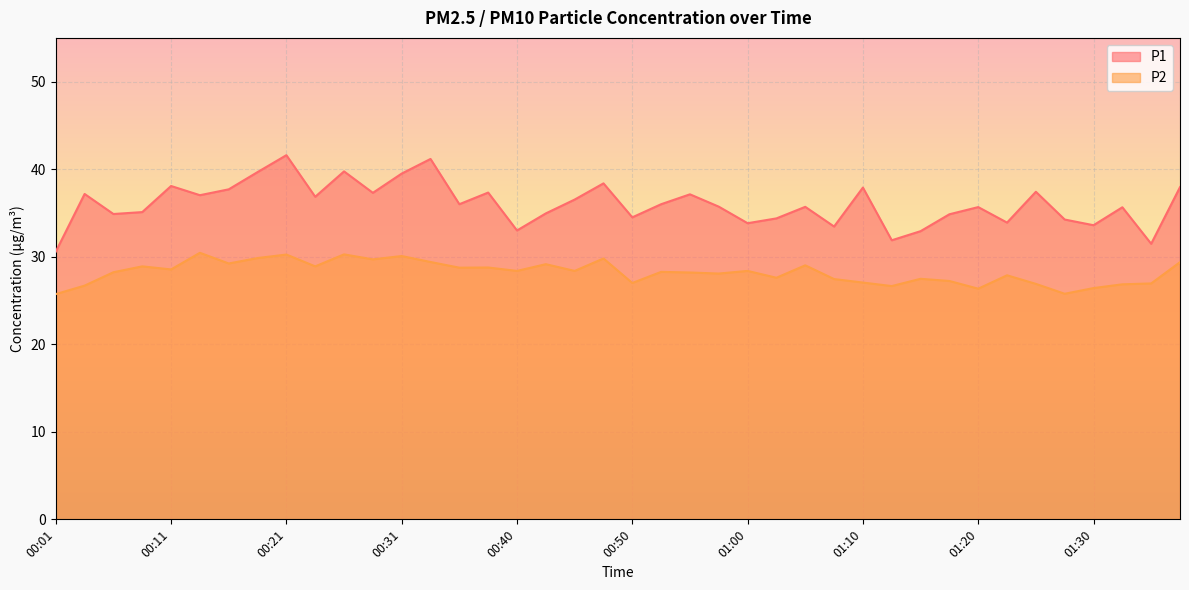

Reading right to left, list all the values displayed in this chart.

P1: 01:37=38.0	01:35=31.5	01:32=35.6	01:30=33.6	01:27=34.2	01:25=37.4	01:22=33.9	01:20=35.7	01:18=34.9	01:15=32.9	01:13=31.9	01:10=37.9	01:08=33.5	01:05=35.7	01:03=34.4	01:00=33.8	00:58=35.7	00:55=37.1	00:53=36.0	00:50=34.5	00:48=38.4	00:45=36.5	00:43=35.0	00:40=33.0	00:38=37.3	00:35=36.0	00:33=41.2	00:31=39.5	00:28=37.3	00:26=39.8	00:23=36.9	00:21=41.6	00:18=39.7	00:16=37.7	00:14=37.0	00:11=38.1	00:09=35.1	00:06=34.9	00:04=37.2	00:01=30.6
P2: 01:37=29.4	01:35=26.9	01:32=26.9	01:30=26.4	01:27=25.8	01:25=26.9	01:22=27.9	01:20=26.4	01:18=27.2	01:15=27.5	01:13=26.6	01:10=27.1	01:08=27.4	01:05=29.0	01:03=27.6	01:00=28.4	00:58=28.1	00:55=28.2	00:53=28.3	00:50=27.0	00:48=29.8	00:45=28.4	00:43=29.1	00:40=28.4	00:38=28.8	00:35=28.8	00:33=29.4	00:31=30.1	00:28=29.7	00:26=30.3	00:23=28.9	00:21=30.2	00:18=29.9	00:16=29.2	00:14=30.4	00:11=28.6	00:09=28.9	00:06=28.2	00:04=26.7	00:01=25.7